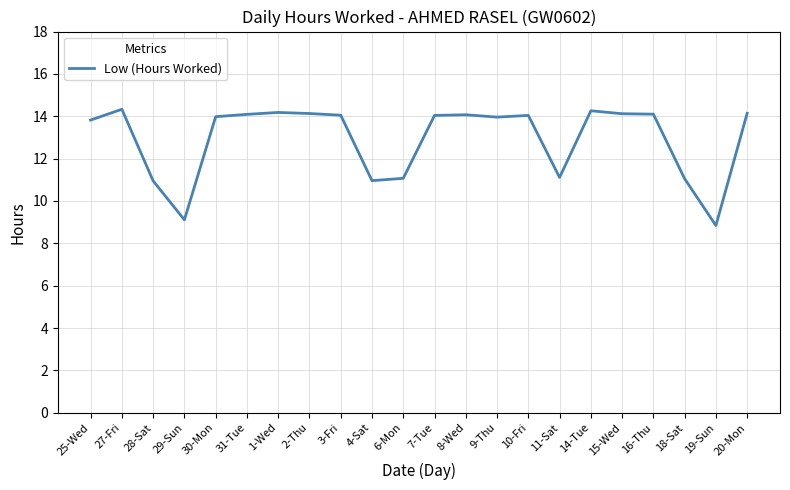

True or false: the data shows 4.9 at 15-Wed.

False